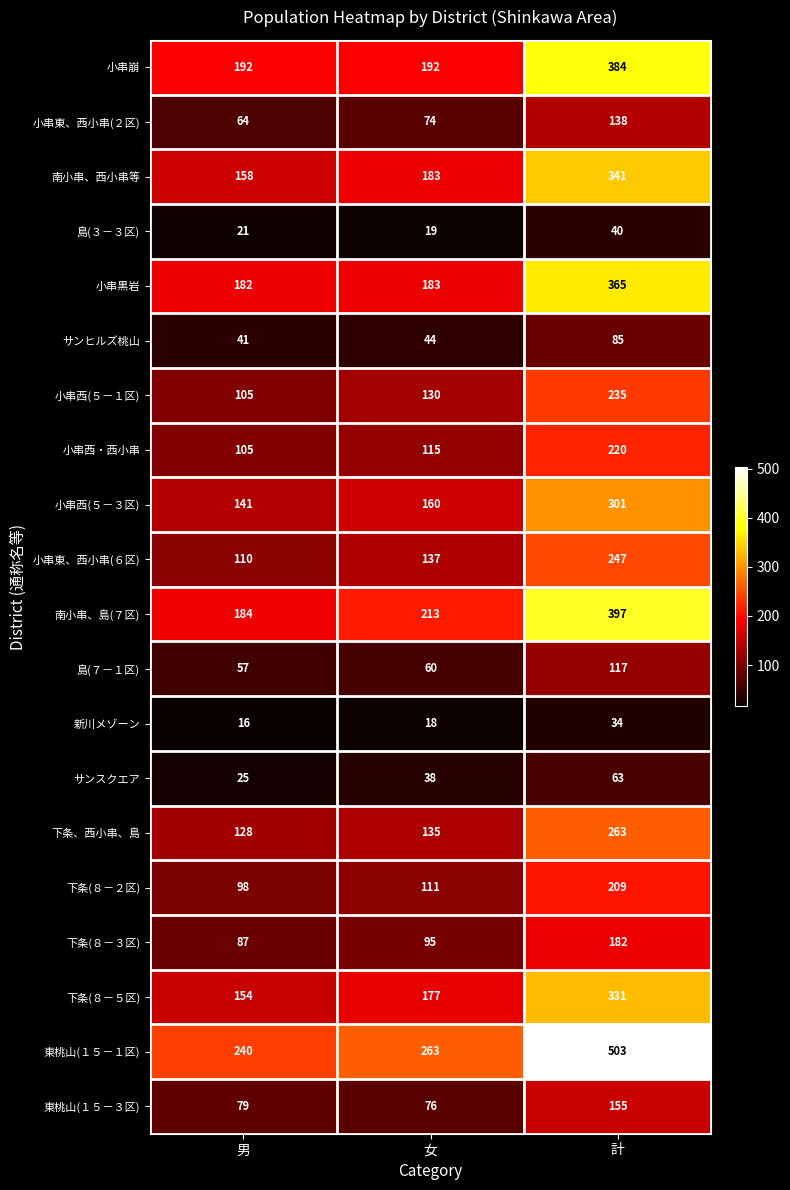

What is the sum of all 下条、西小串、島 values?

526